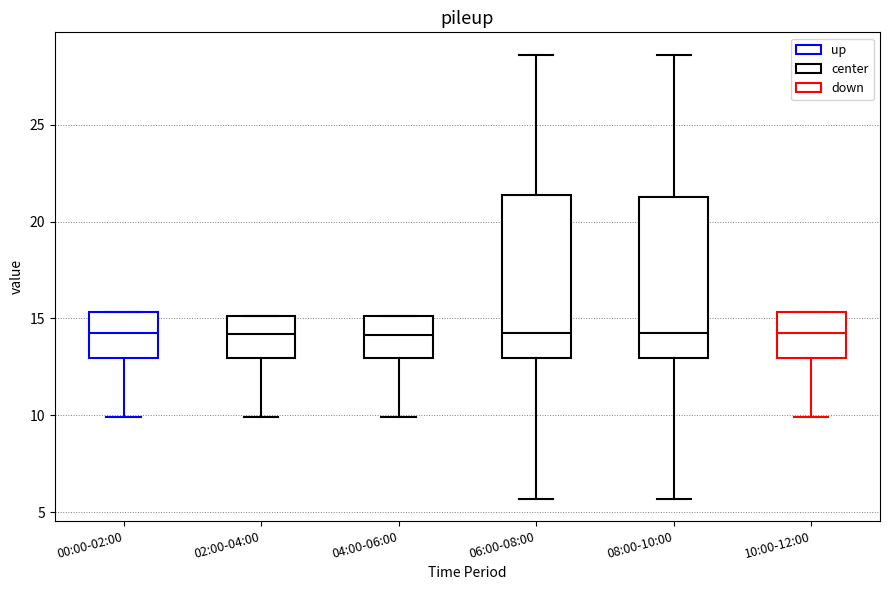

Where is the upper edge of the box for 10:00-12:00 on the y-axis? The values are not printed on the chart, so give them approximately, as read against the axis.

15.5